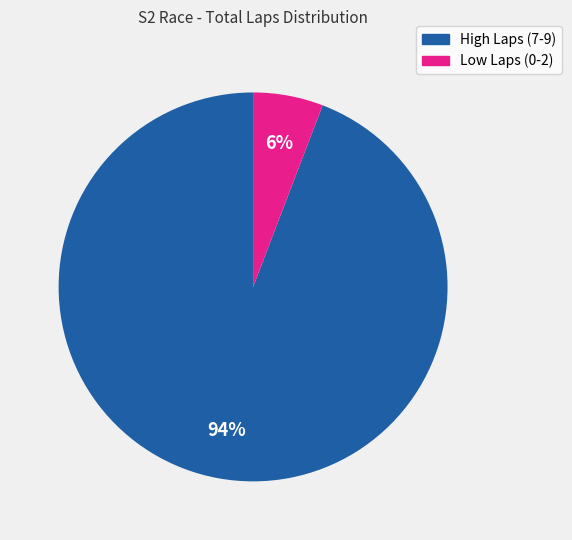

Is there a majority slice in this chart?

Yes